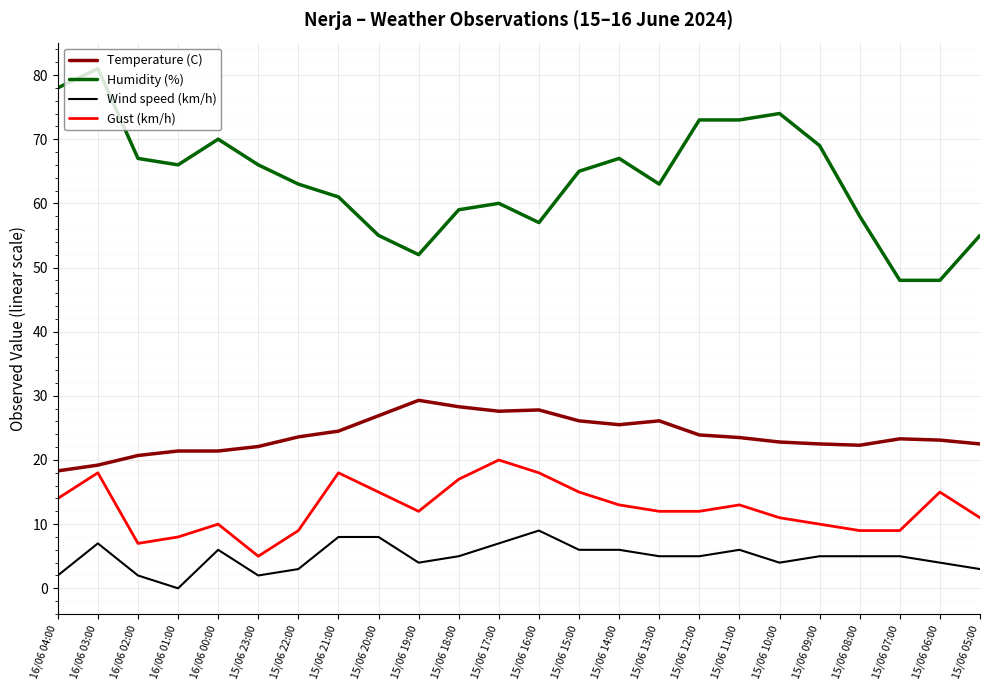

What is the highest value of the Wind speed (km/h) series?

9.0